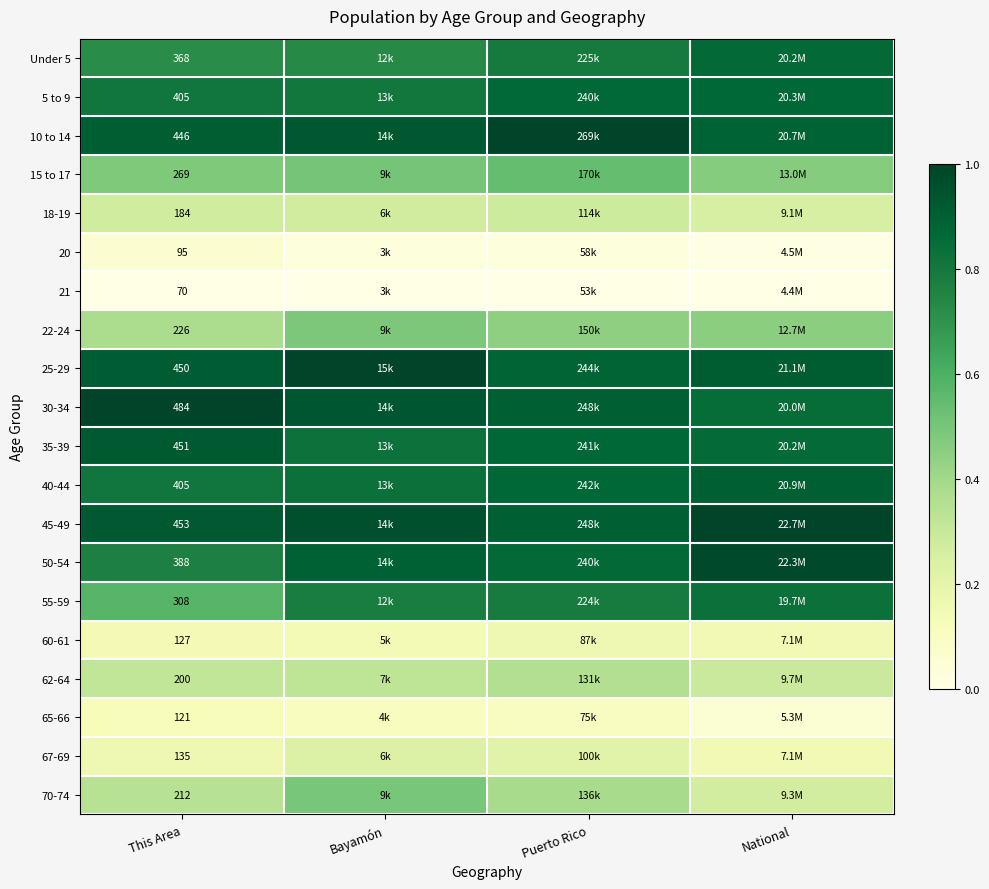

True or false: 15 to 17 has a value of 0.3 at National.

False